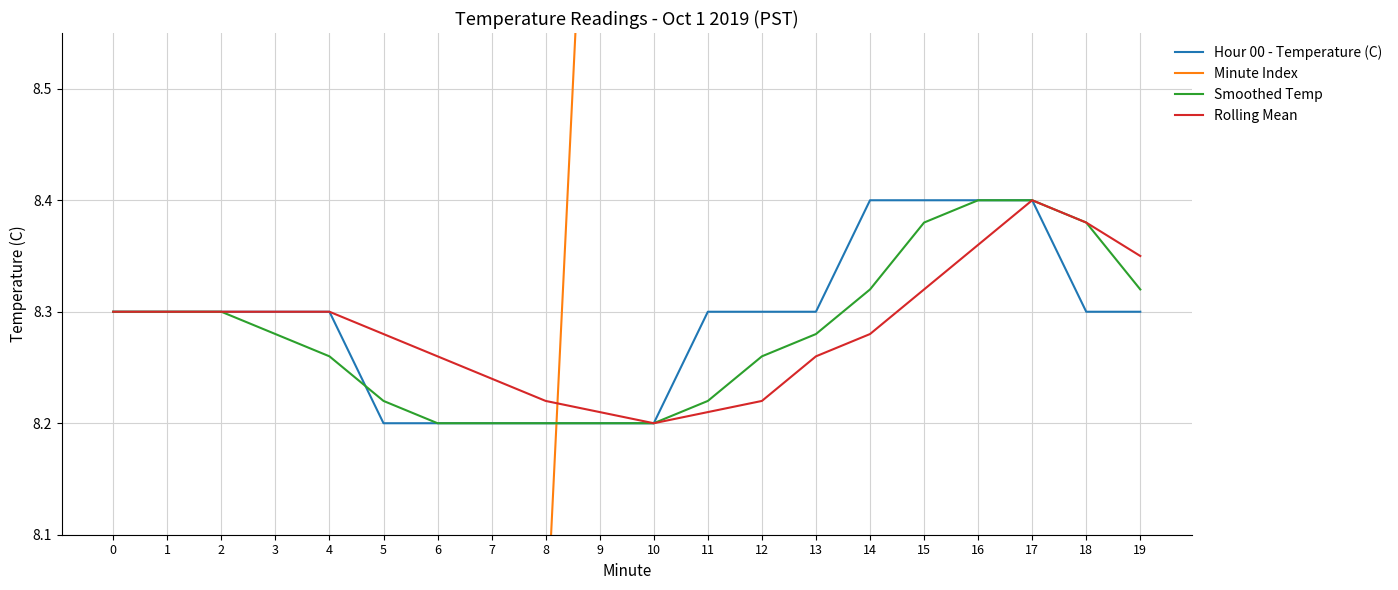

Which series has the largest range (max minus min)?

Minute Index